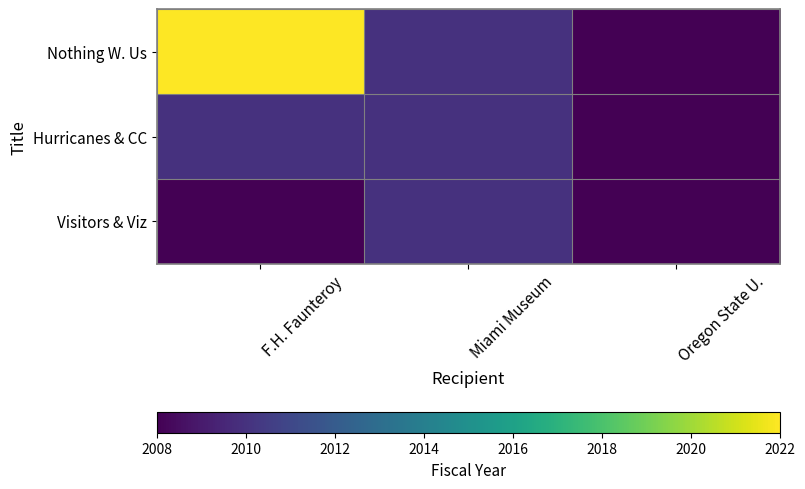

What is the maximum value shown in the chart?

2022